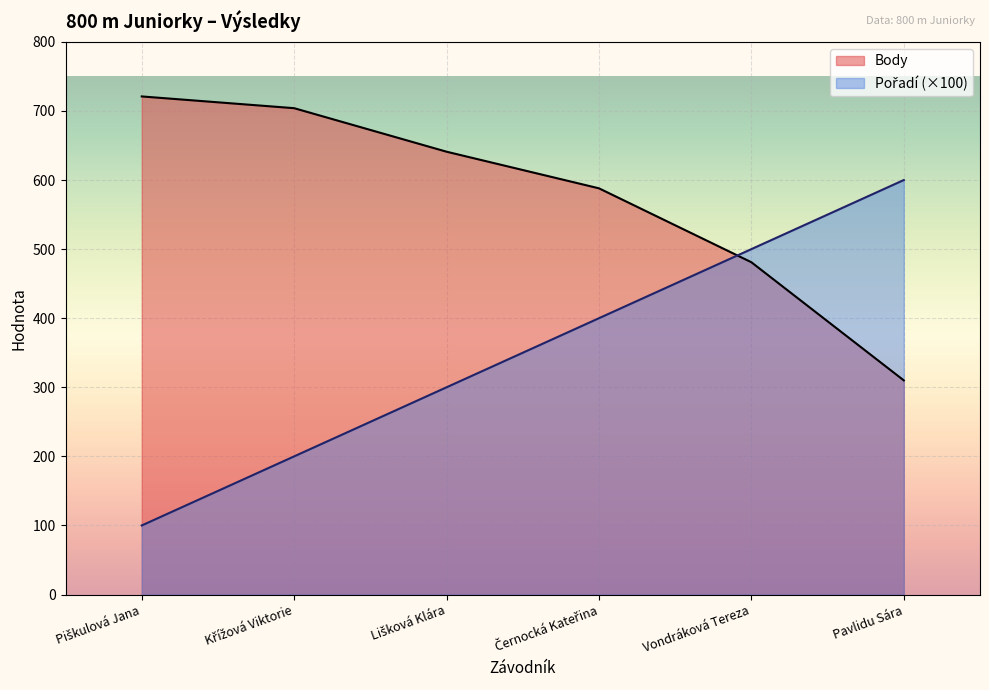

Rank the series by their average value, from lowest to highest.

Pořadí, Body